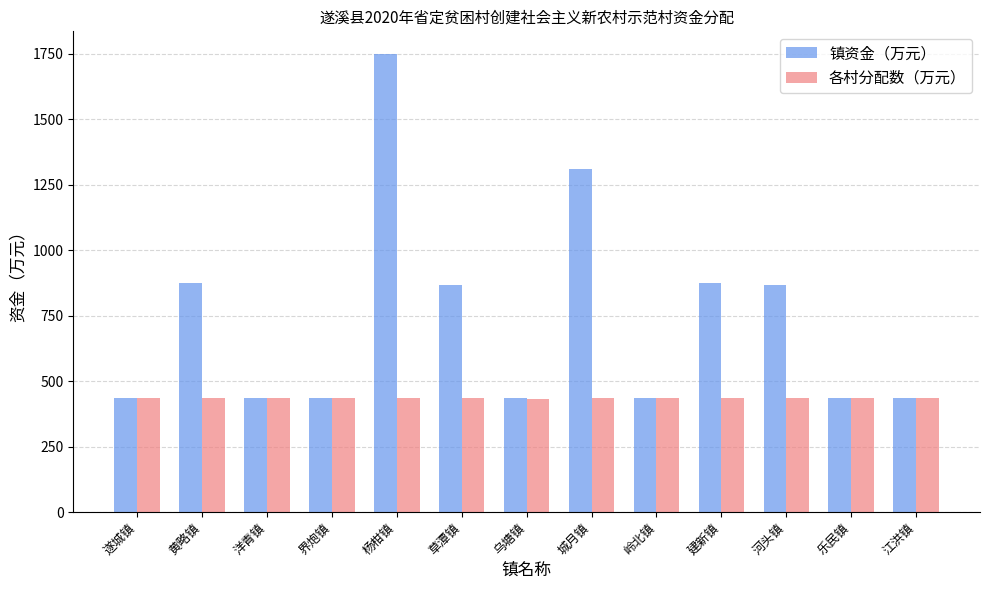

How many categories are shown in the chart?

13